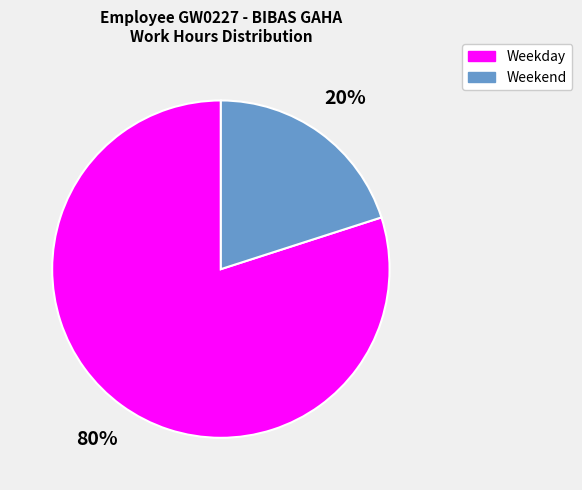

To the nearest percent, what portion does Weekday represent?

80%